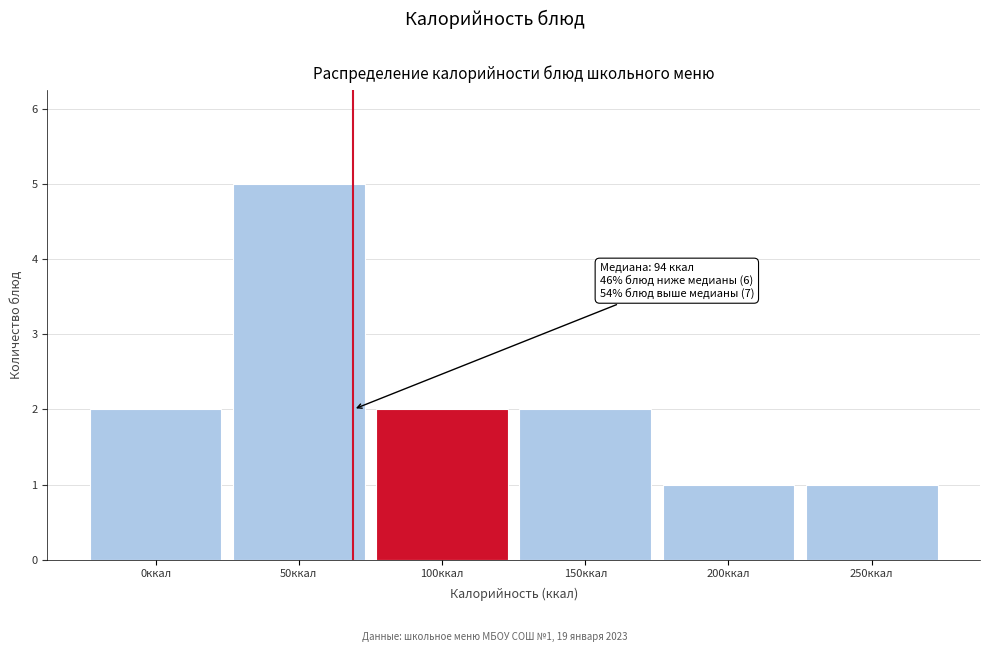

Reading left to right, what are all the values shown in this chart?

2	5	2	2	1	1